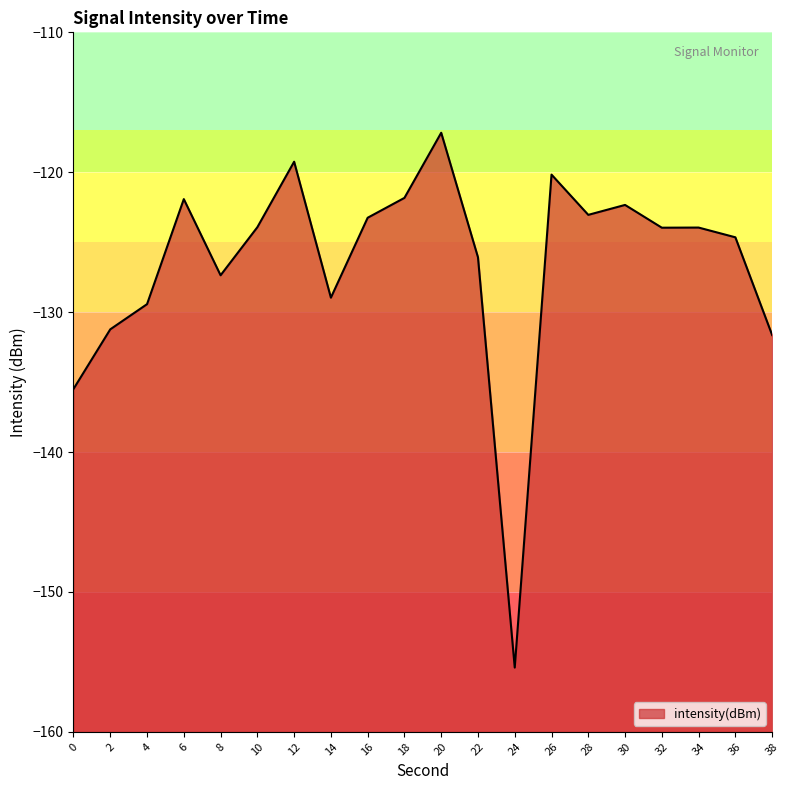

The value at 8 is -63.6. True or false?

False